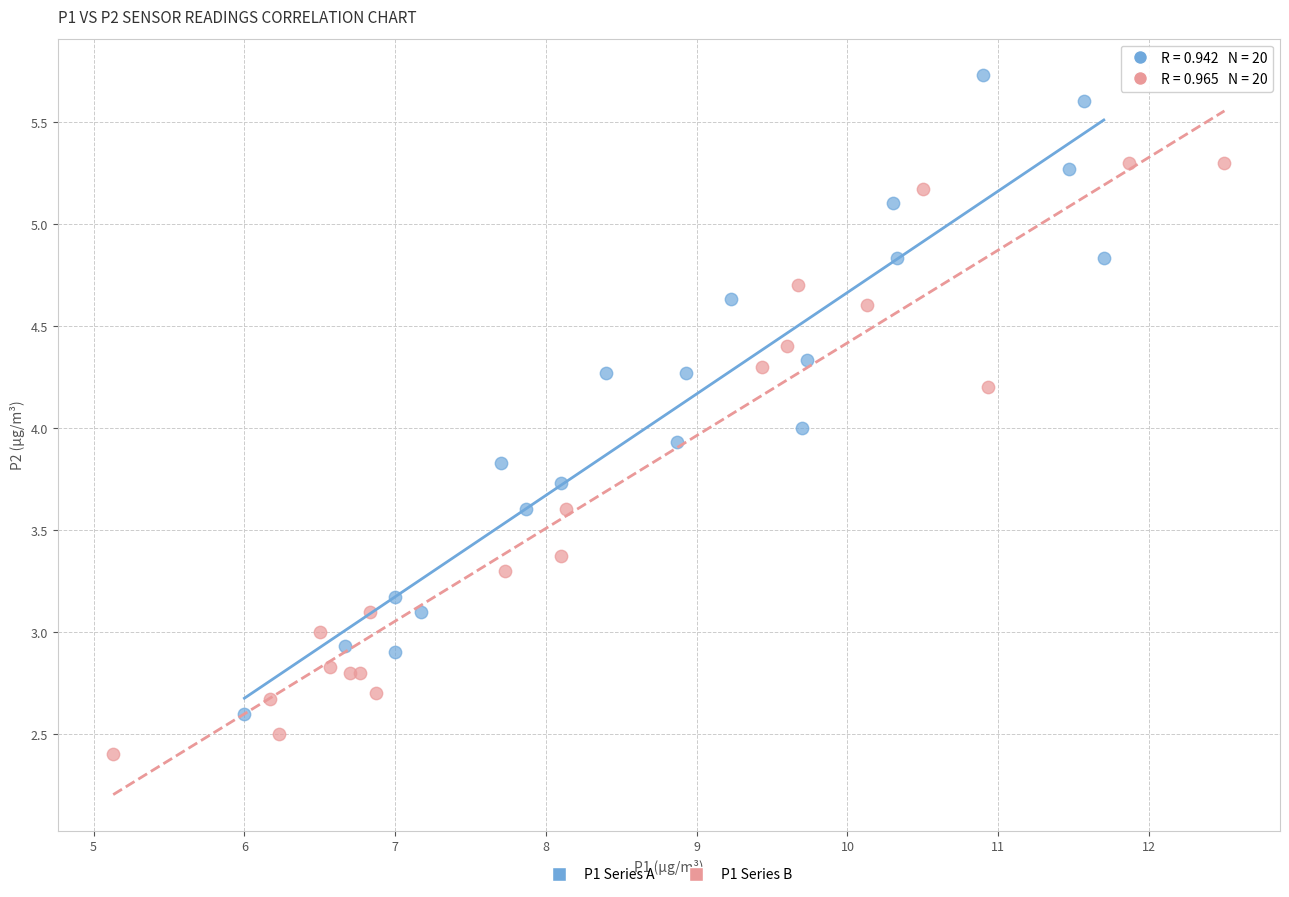

Which series contains the lowest Y value?

P1 Series B